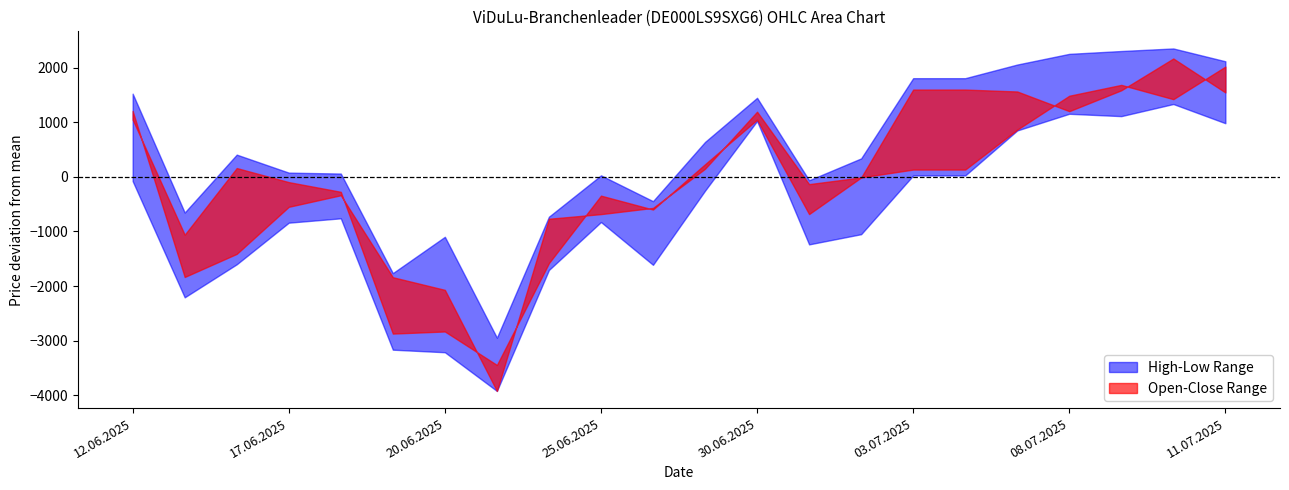

Rank the categories by Close value from lowest to highest.

23.06.2025, 19.06.2025, 20.06.2025, 24.06.2025, 13.06.2025, 01.07.2025, 26.06.2025, 25.06.2025, 18.06.2025, 17.06.2025, 02.07.2025, 16.06.2025, 27.06.2025, 30.06.2025, 12.06.2025, 08.07.2025, 11.07.2025, 07.07.2025, 09.07.2025, 03.07.2025, 04.07.2025, 10.07.2025